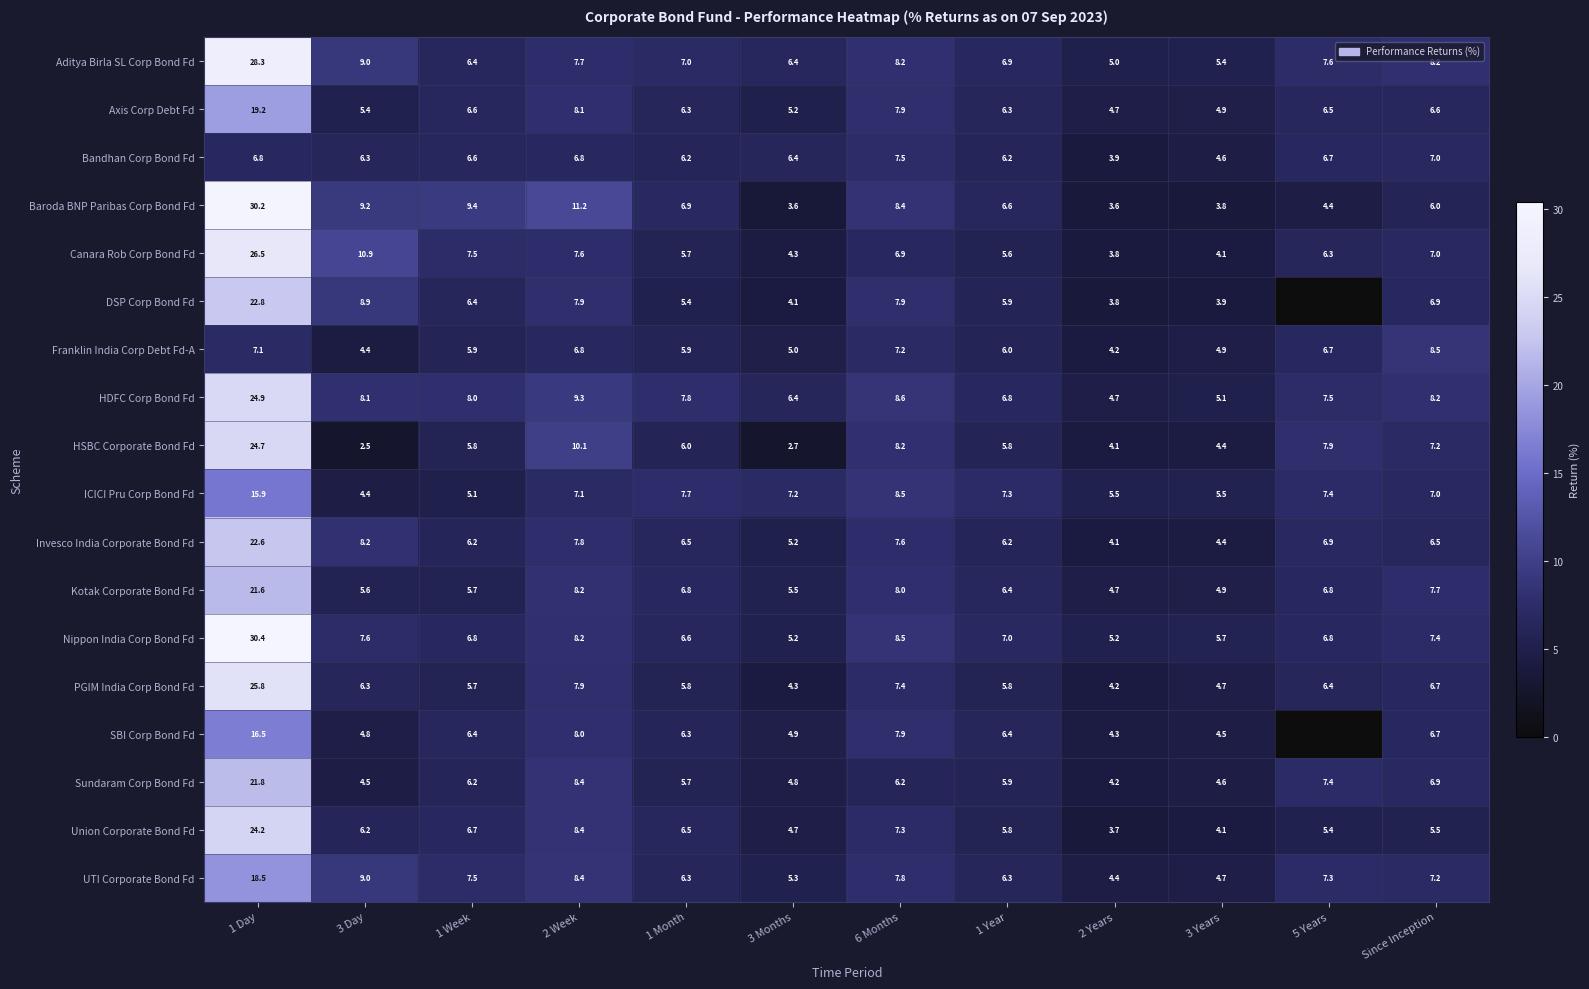

What is the sum of the DSP Corp Bond Fd values at 2 Week and 1 Month?

13.3